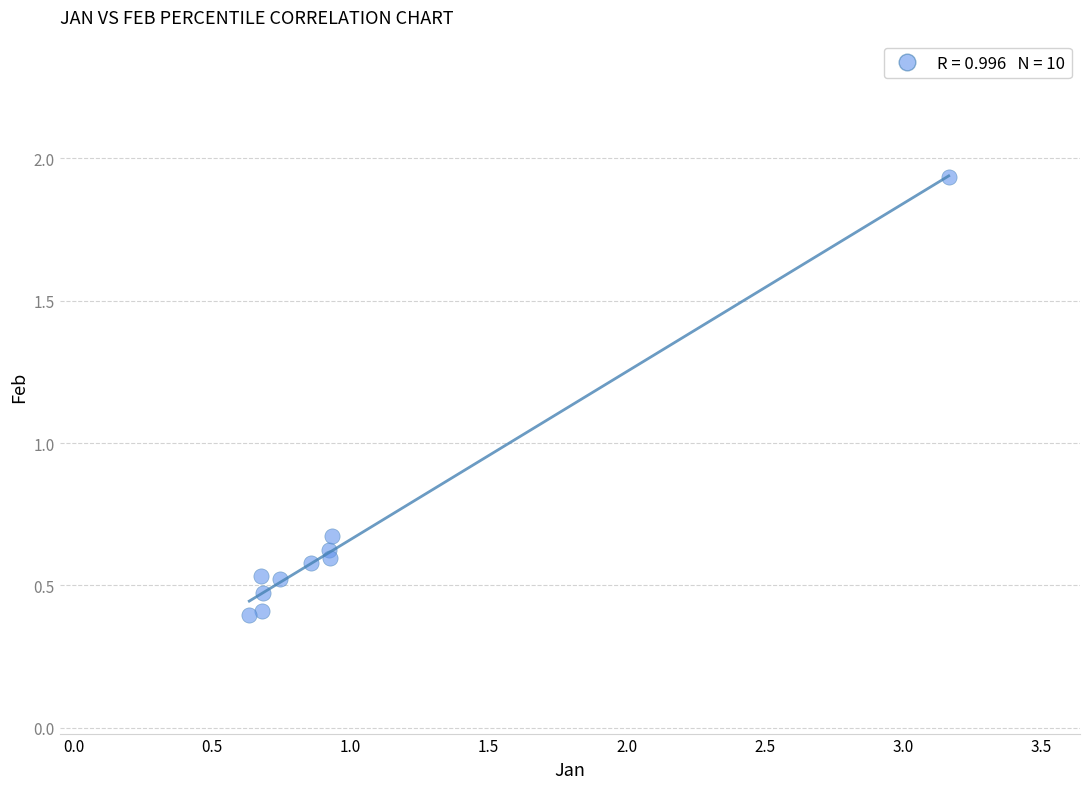

What is the average X value?

1.0